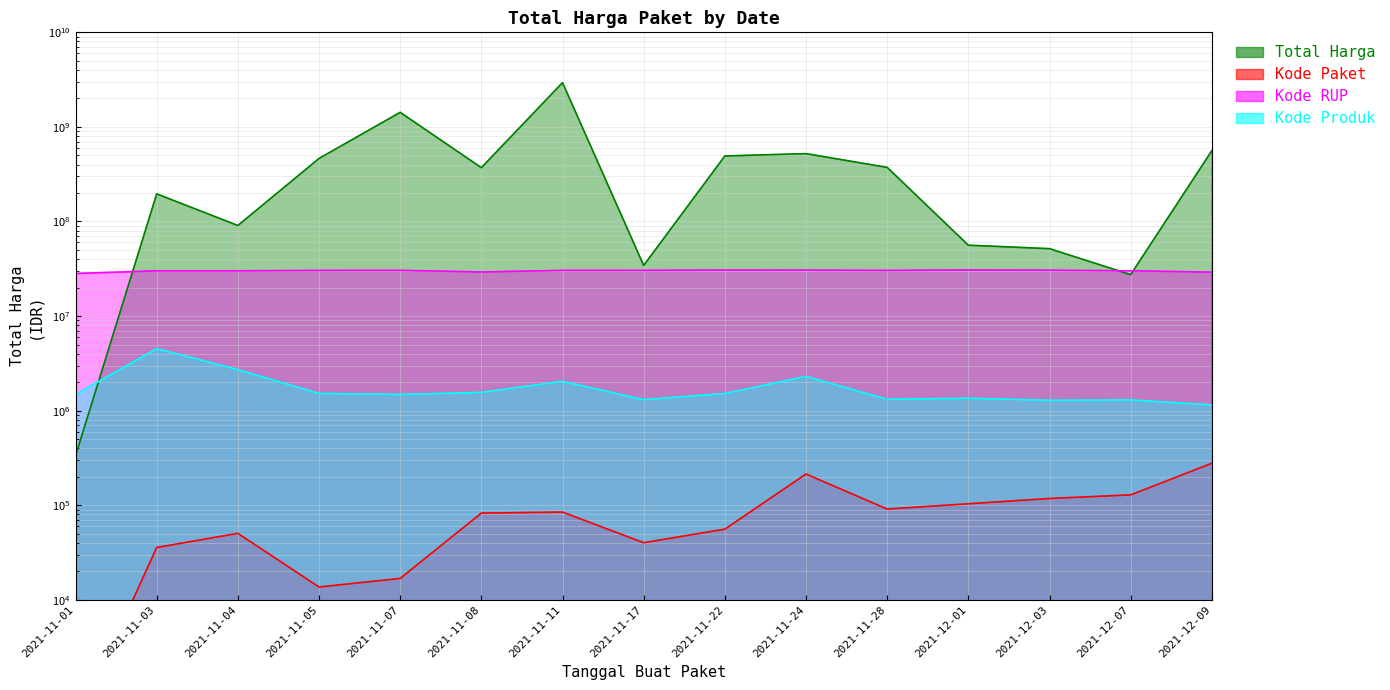

Where is Kode Paket nearest to the value 139078?

2021-12-07